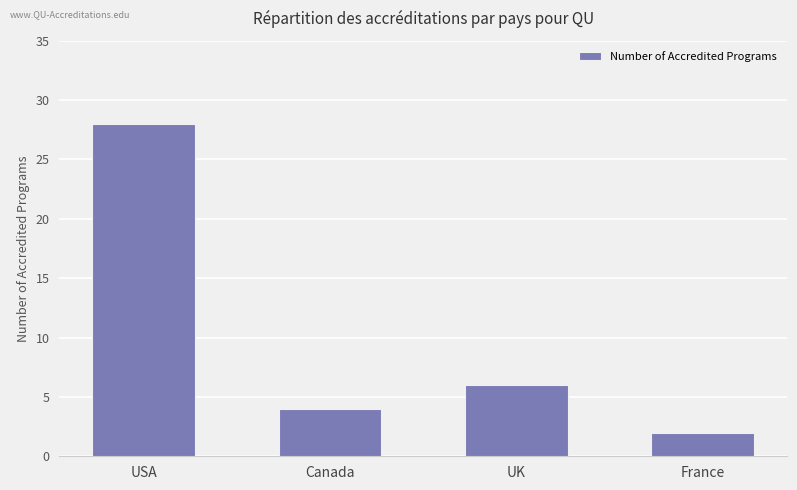

The chart shows a value of 28 at USA. True or false?

True